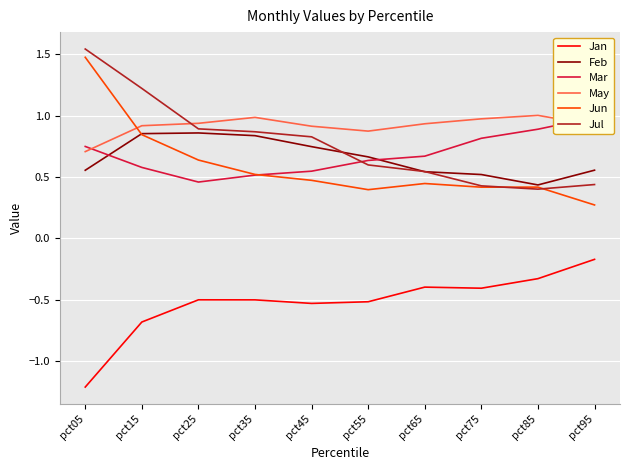

At how many categories does at least one series exceed 0?

10